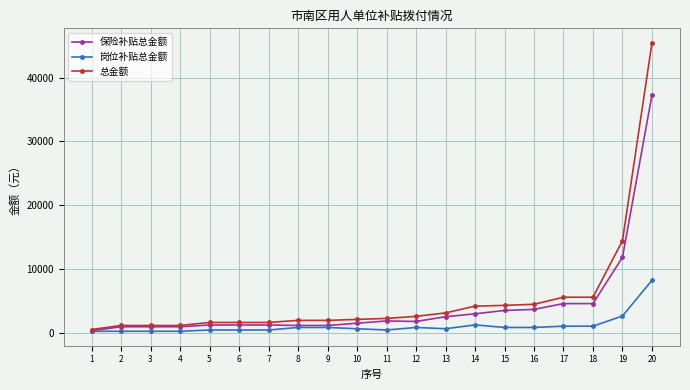

What is the difference between the second highest and second lowest values in the 保险补贴总金额 series?

10910.3